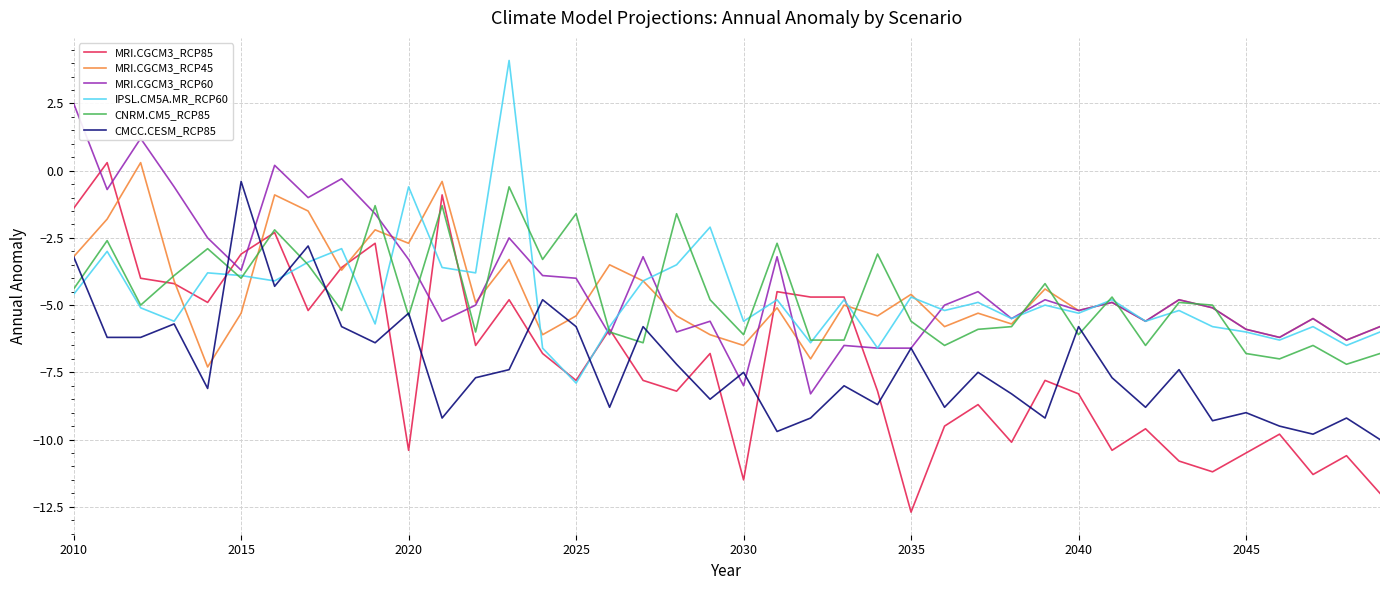

True or false: MRI.CGCM3_RCP45 has more than 1 interior local peaks.

True